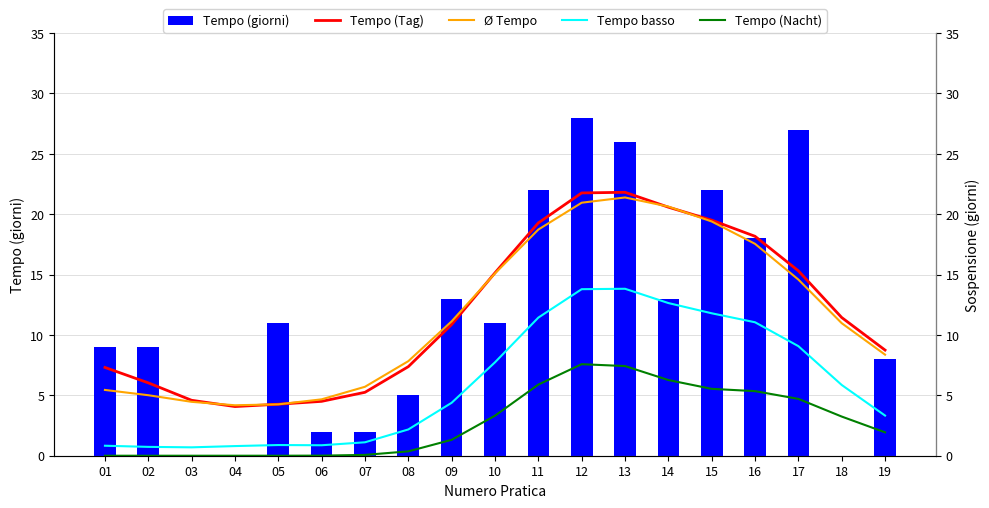

What is the value of the Tempo (Tag) bar at the 3rd from the left?

4.6